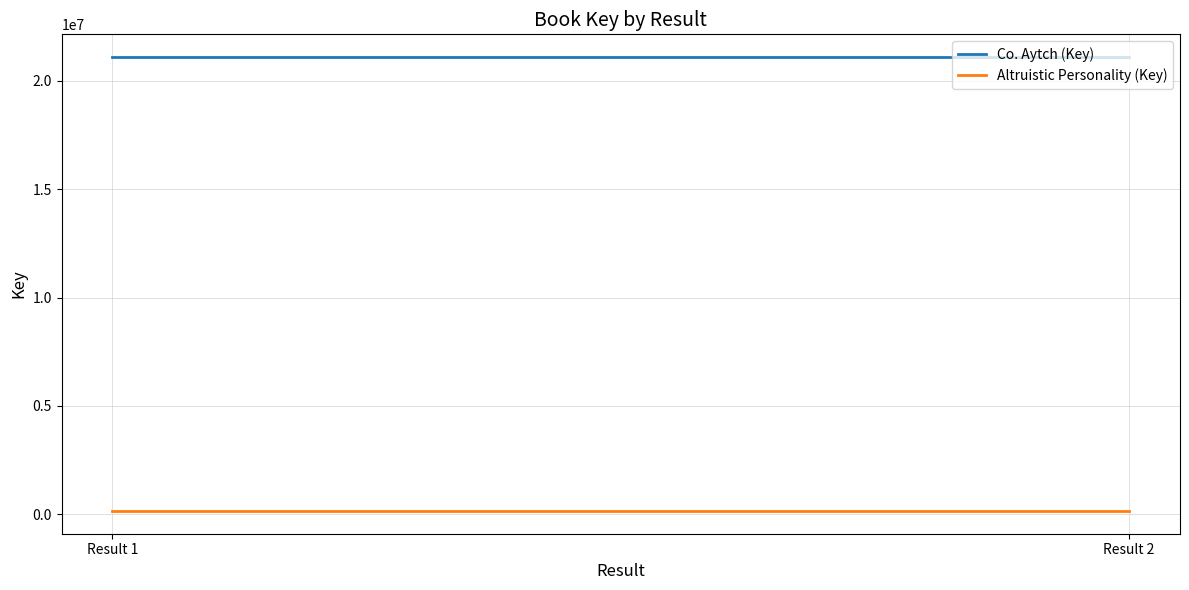

How many data points does each series have?

2